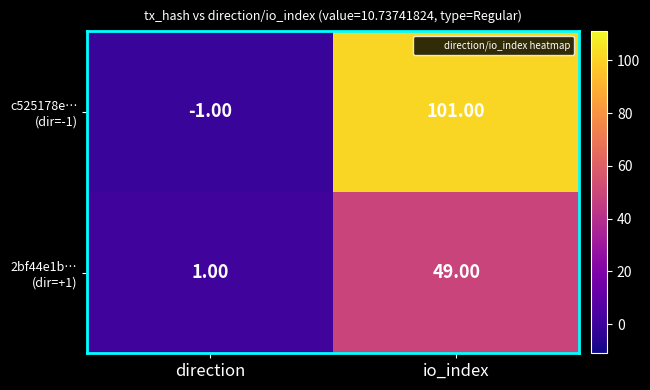

At which category is the sum across all series the highest?

io_index